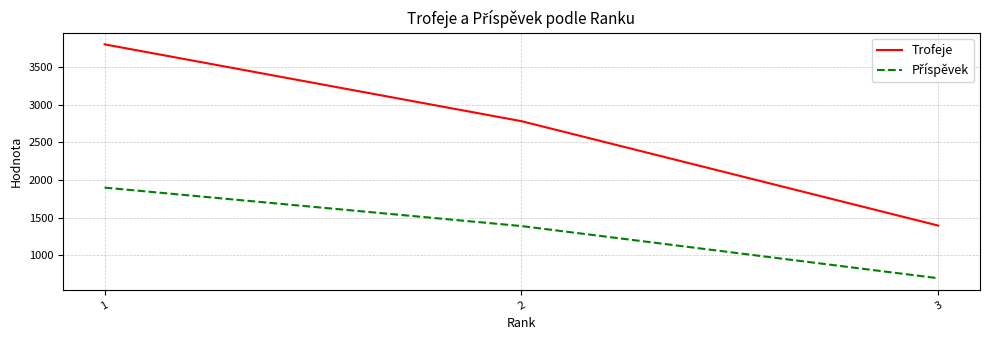

Is it true that Trofeje equals 868 at 1?

False